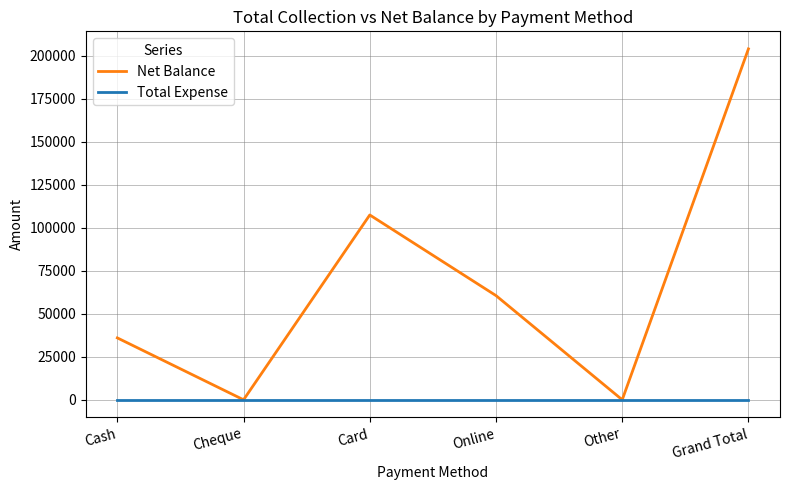

What is the highest value of the Net Balance series?

204100